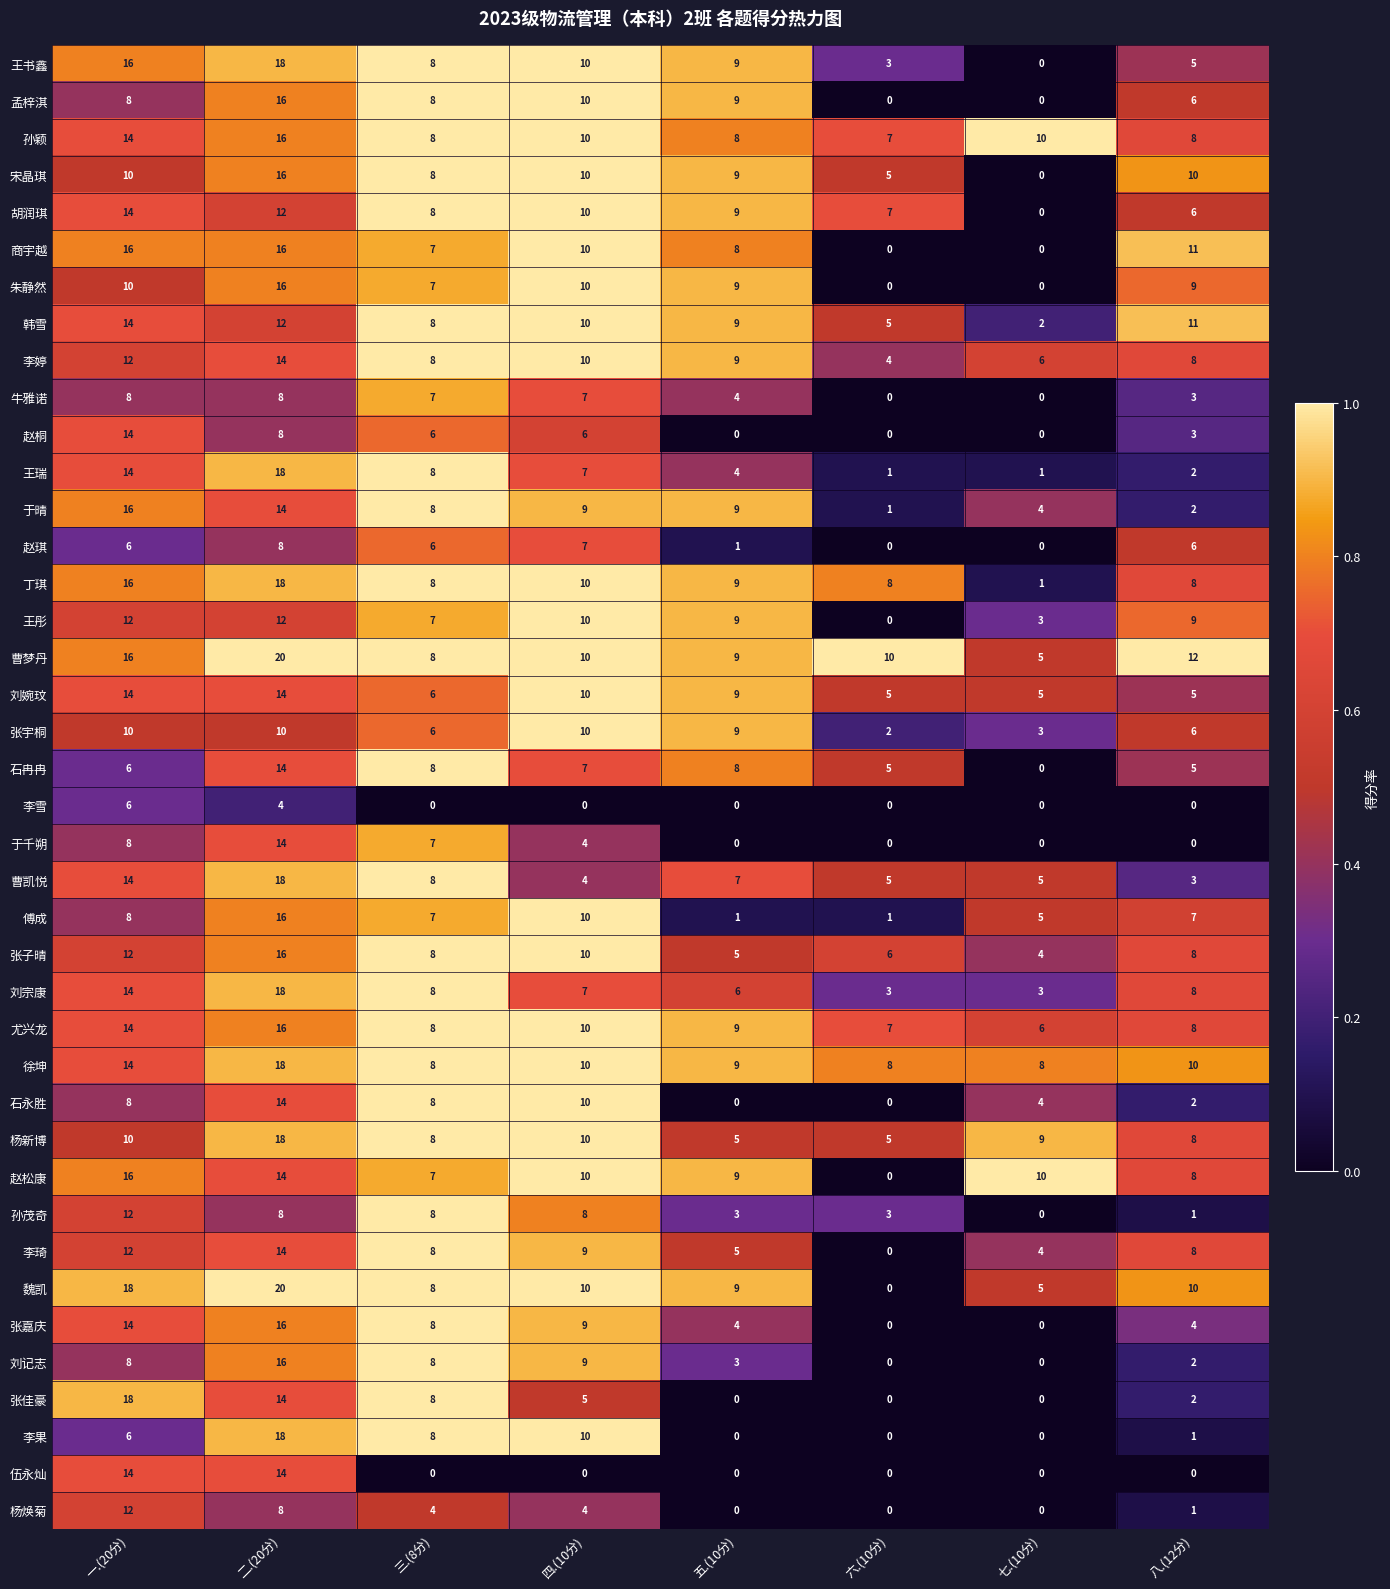

Count the number of categories in the chart.

8